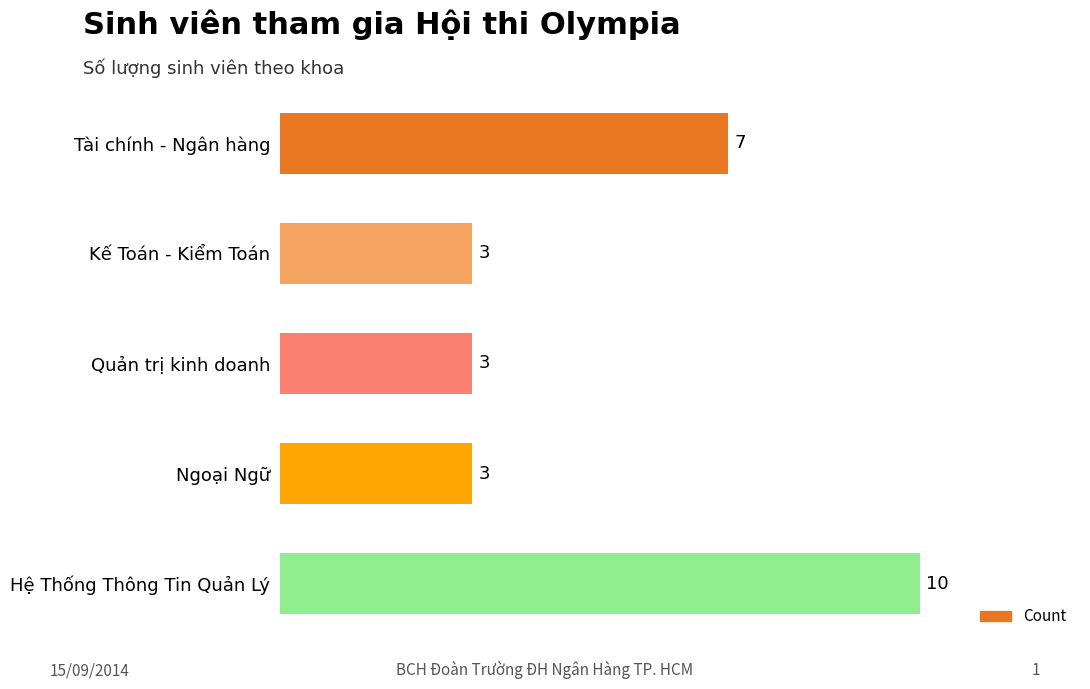

What is the minimum value shown in the chart?

3